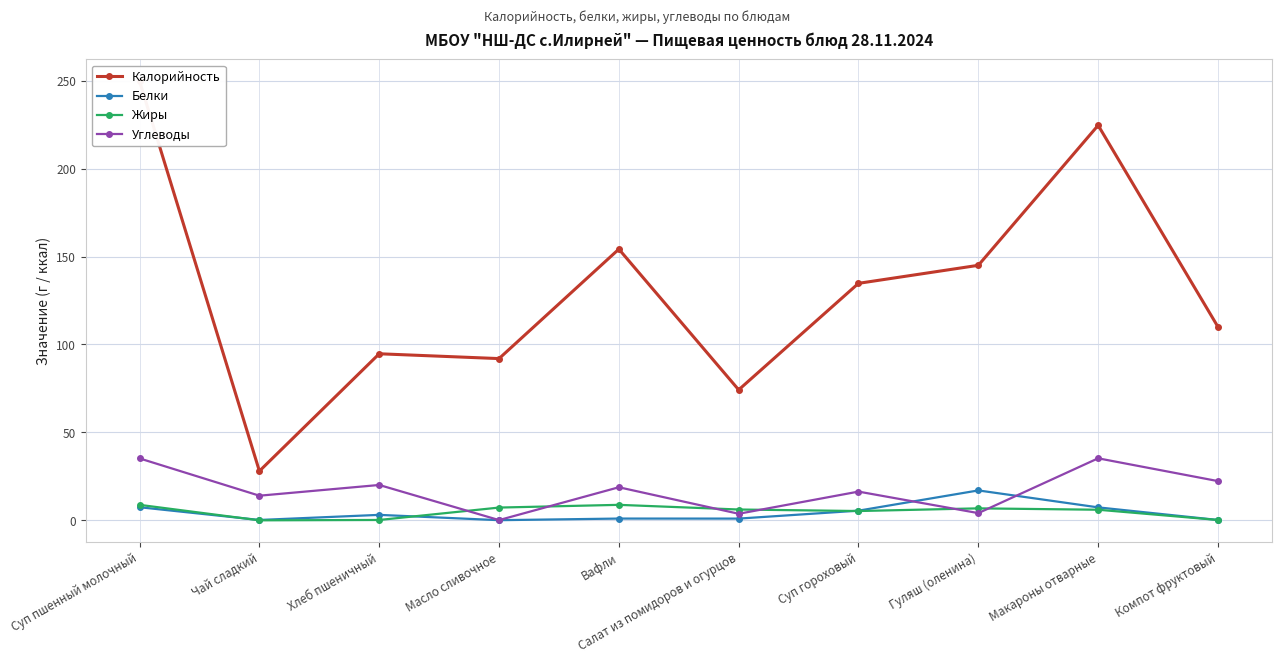

What is the difference between the Жиры values at Салат из помидоров и огурцов and Гуляш (оленина)?

0.6